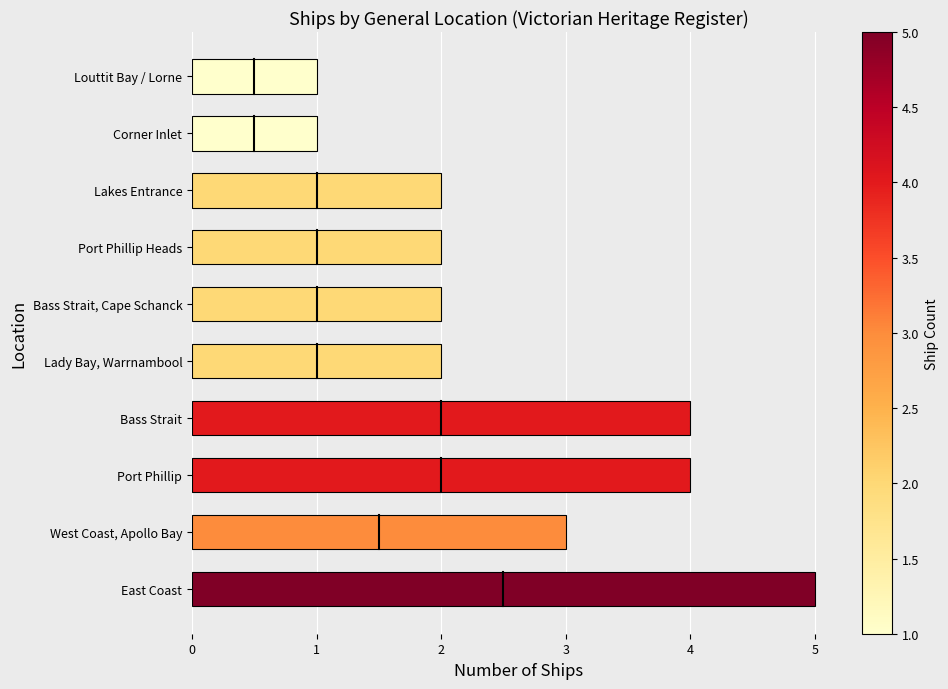

What is the difference between the second highest and second lowest values?

3